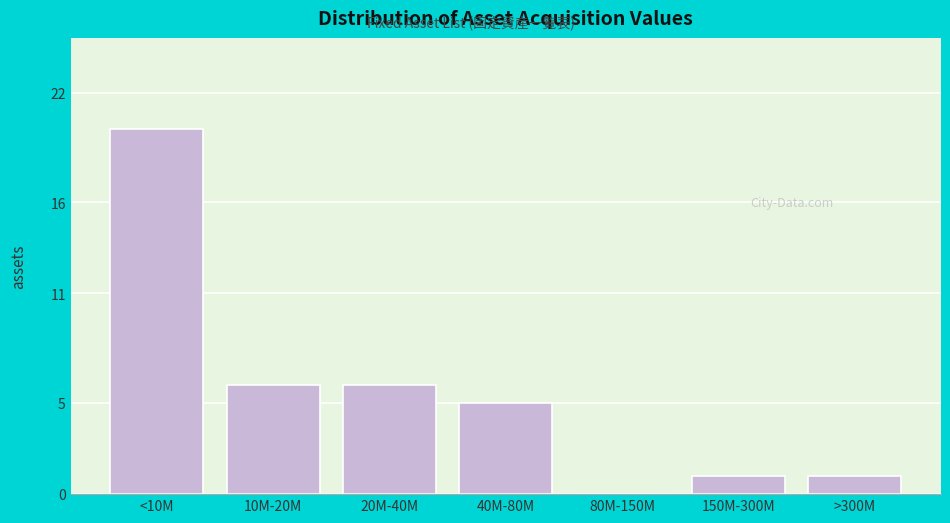

Reading left to right, extract all data points from this chart.

<10M=20	10M-20M=6	20M-40M=6	40M-80M=5	80M-150M=0	150M-300M=1	>300M=1